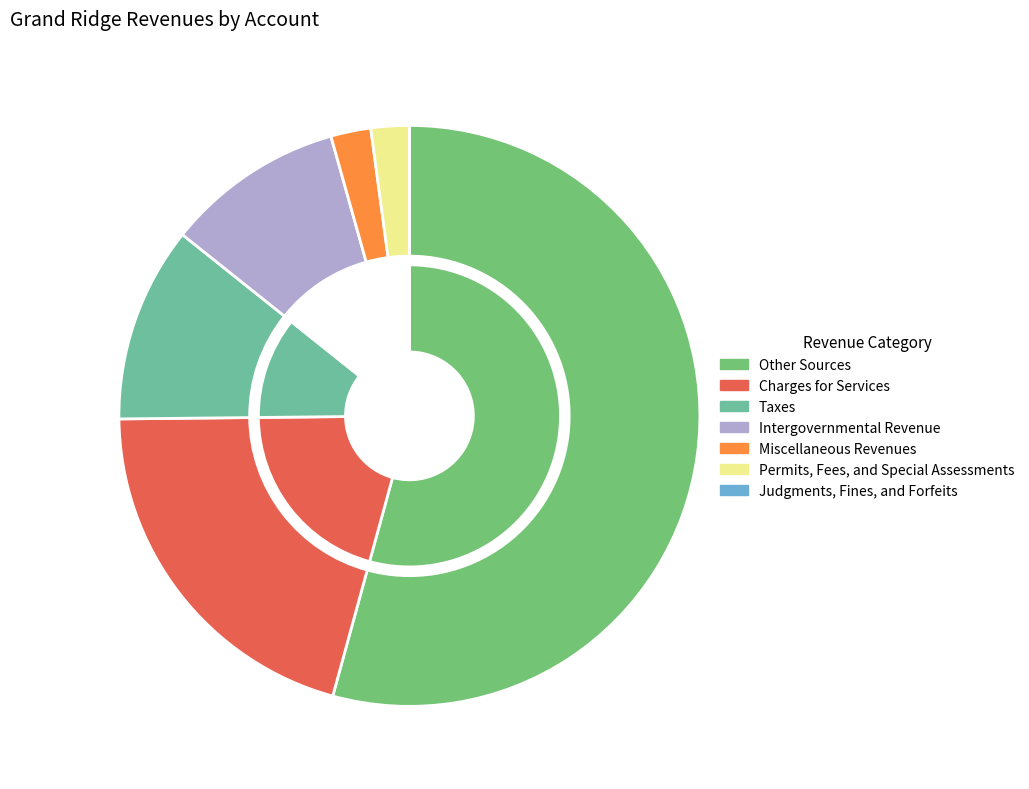

To the nearest percent, what is the combined percentage of Judgments, Fines, and Forfeits and Charges for Services?

21%